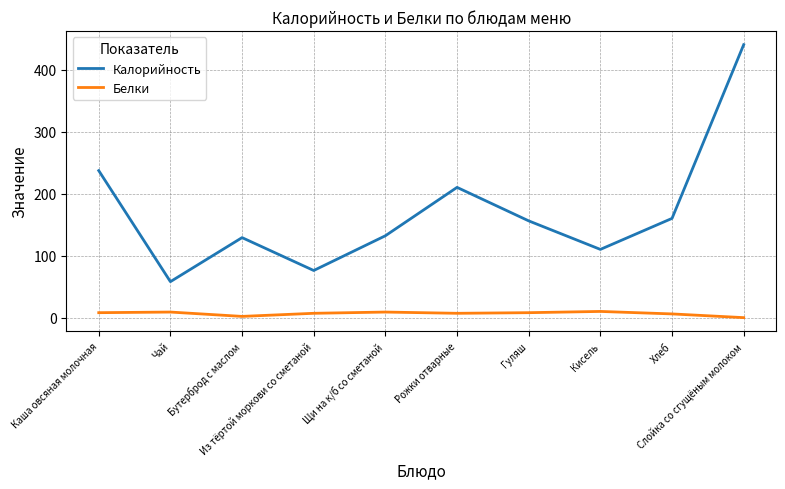

Which series has the largest total across all categories?

Калорийность